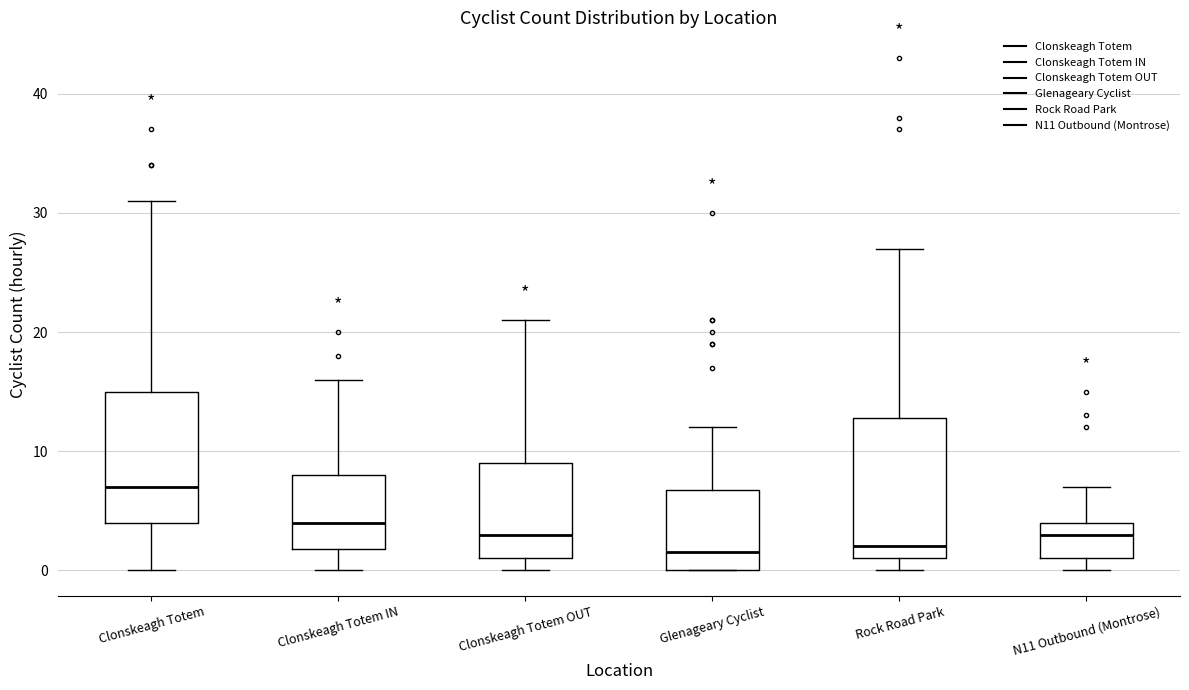

Reading left to right, transcribe this box plot: for each box, give where its median line is, the range the box spans, and where its two whiskers end, as read against the y-axis. The values are not printed on the chart, so give them approximately, as read against the axis.

Clonskeagh Totem: median 7, box 4 to 15, whiskers 0 to 31
Clonskeagh Totem IN: median 4, box 2 to 8, whiskers 0 to 16
Clonskeagh Totem OUT: median 3, box 1 to 9, whiskers 0 to 21
Glenageary Cyclist: median 2, box 0 to 7, whiskers 0 to 12
Rock Road Park: median 2, box 1 to 13, whiskers 0 to 27
N11 Outbound (Montrose): median 3, box 1 to 4, whiskers 0 to 7